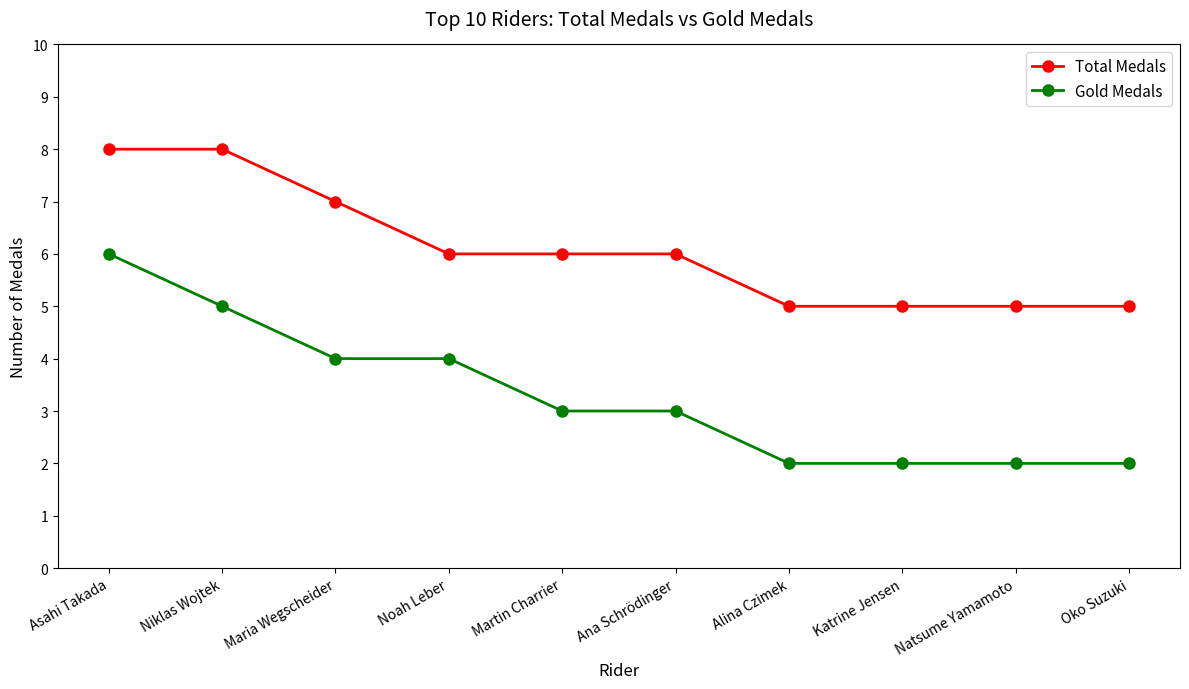

What is the average value of the Total Medals series?

6